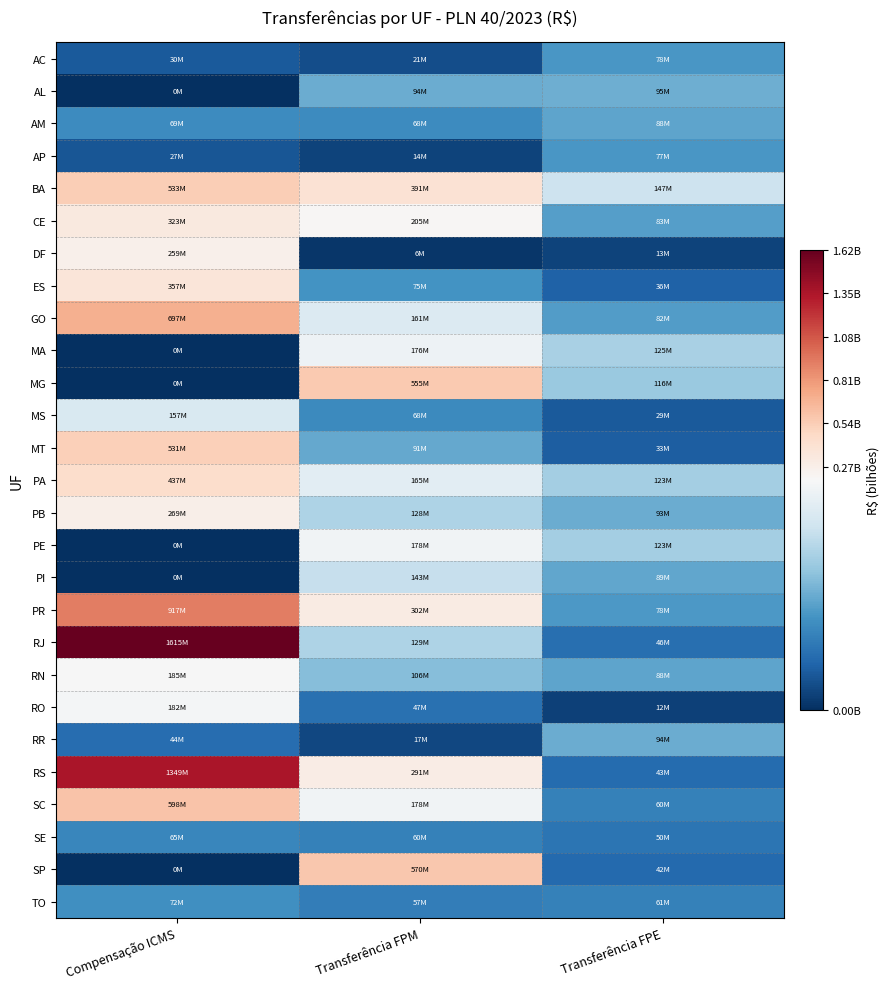

Reading left to right, extract all data points from this chart.

AC: Compensação ICMS=30000000.0	Transferência FPM=20951355.1	Transferência FPE=77893622.8
AL: Compensação ICMS=0.0	Transferência FPM=93893347.4	Transferência FPE=94717124.0
AM: Compensação ICMS=68800000.0	Transferência FPM=68427547.4	Transferência FPE=88124135.4
AP: Compensação ICMS=27100000.0	Transferência FPM=13912622.4	Transferência FPE=77409745.7
BA: Compensação ICMS=533350000.0	Transferência FPM=390987564.2	Transferência FPE=146763951.6
CE: Compensação ICMS=323150000.0	Transferência FPM=205247997.1	Transferência FPE=83072742.1
DF: Compensação ICMS=259070000.0	Transferência FPM=5560003.5	Transferência FPE=13094421.0
ES: Compensação ICMS=356650000.0	Transferência FPM=74845044.5	Transferência FPE=35975258.3
GO: Compensação ICMS=696820000.0	Transferência FPM=160534317.9	Transferência FPE=82375544.1
MA: Compensação ICMS=0.0	Transferência FPM=175878251.2	Transferência FPE=125363129.0
MG: Compensação ICMS=0.0	Transferência FPM=555071727.7	Transferência FPE=115966726.2
MS: Compensação ICMS=156800000.0	Transferência FPM=67502403.4	Transferência FPE=29211558.0
MT: Compensação ICMS=530700000.0	Transferência FPM=91240030.1	Transferência FPE=33044125.3
PA: Compensação ICMS=436650000.0	Transferência FPM=165346272.4	Transferência FPE=123098604.2
PB: Compensação ICMS=268870000.0	Transferência FPM=127654571.3	Transferência FPE=93243089.9
PE: Compensação ICMS=0.0	Transferência FPM=178355678.3	Transferência FPE=122753052.1
PI: Compensação ICMS=0.0	Transferência FPM=143315139.9	Transferência FPE=88825168.6
PR: Compensação ICMS=917350000.0	Transferência FPM=302266325.3	Transferência FPE=78304951.5
RJ: Compensação ICMS=1615400000.0	Transferência FPM=128724643.9	Transferência FPE=45638803.4
RN: Compensação ICMS=185070000.0	Transferência FPM=106057931.0	Transferência FPE=87620916.6
RO: Compensação ICMS=181870000.0	Transferência FPM=46780437.6	Transferência FPE=12353498.1
RR: Compensação ICMS=43850000.0	Transferência FPM=17226822.4	Transferência FPE=93623268.9
RS: Compensação ICMS=1348950000.0	Transferência FPM=291010368.3	Transferência FPE=43068552.8
SC: Compensação ICMS=597500000.0	Transferência FPM=178274055.6	Transferência FPE=59918763.6
SE: Compensação ICMS=65150000.0	Transferência FPM=60085694.8	Transferência FPE=50096626.4
SP: Compensação ICMS=0.0	Transferência FPM=570020325.1	Transferência FPE=41570279.3
TO: Compensação ICMS=72400000.0	Transferência FPM=57330354.3	Transferência FPE=60583859.0